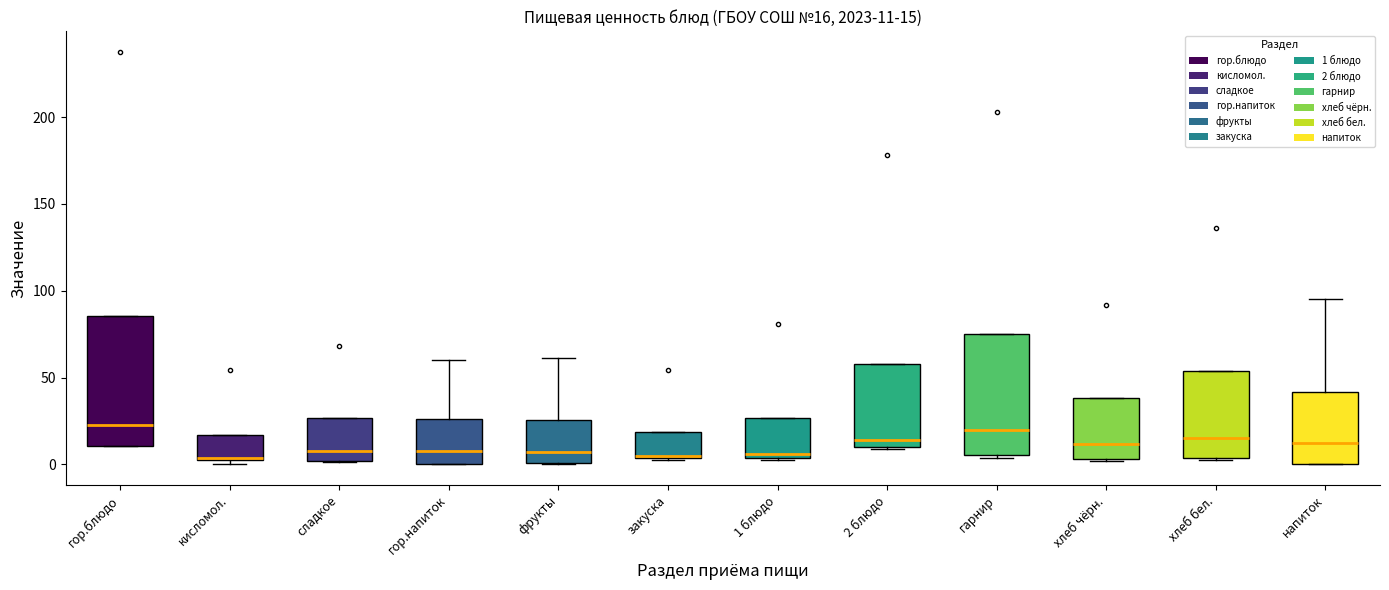

Which box is the tallest, from its lower edge to its upper edge?

гор.блюдо